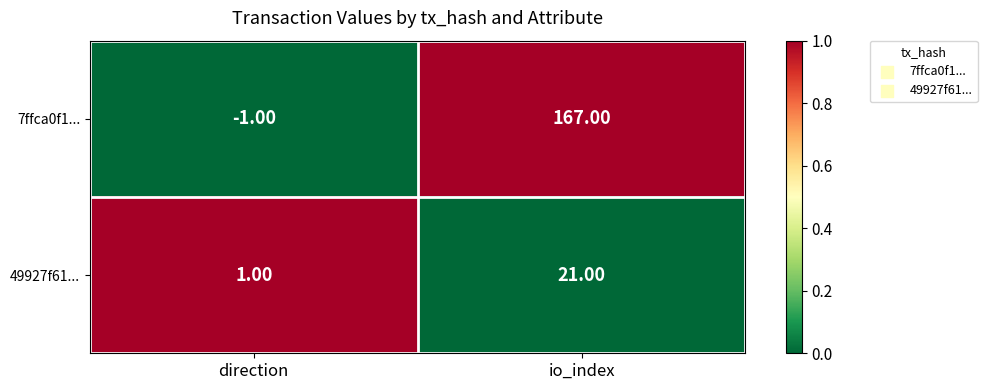

Which series has the widest spread of values?

7ffca0f1...